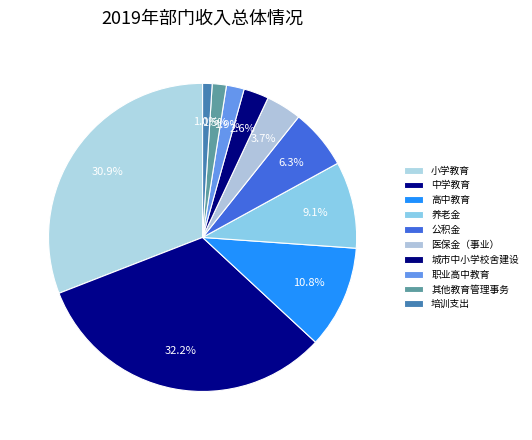

Count the number of slices in the pie.

10